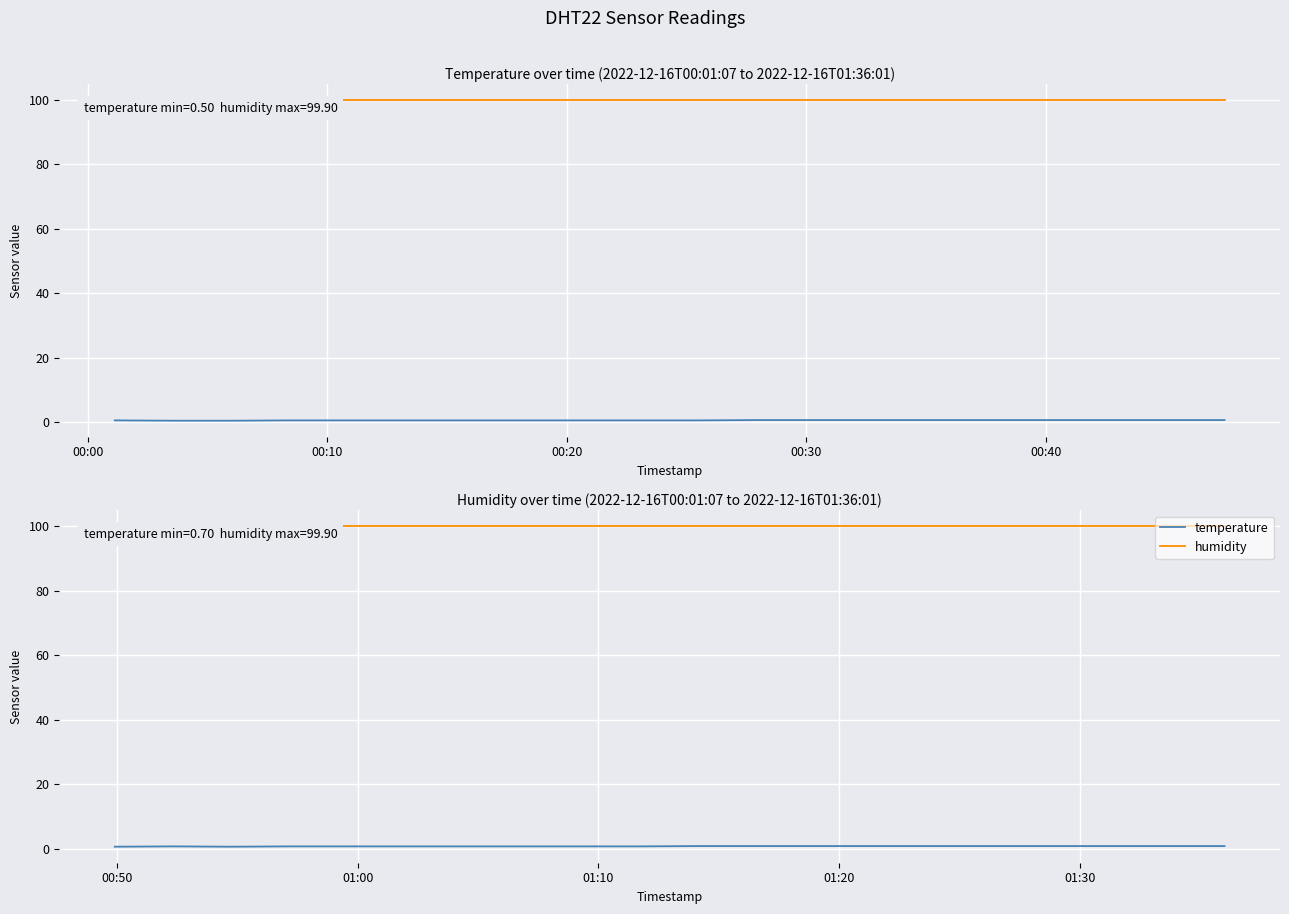

Which series has the largest total across all categories?

humidity